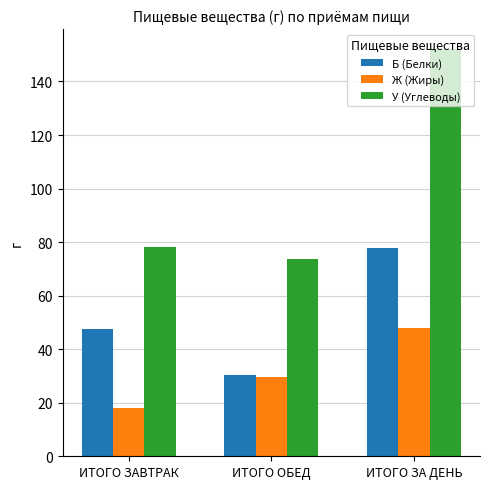

Rank the series by their average value, from lowest to highest.

Ж (Жиры), Б (Белки), У (Углеводы)